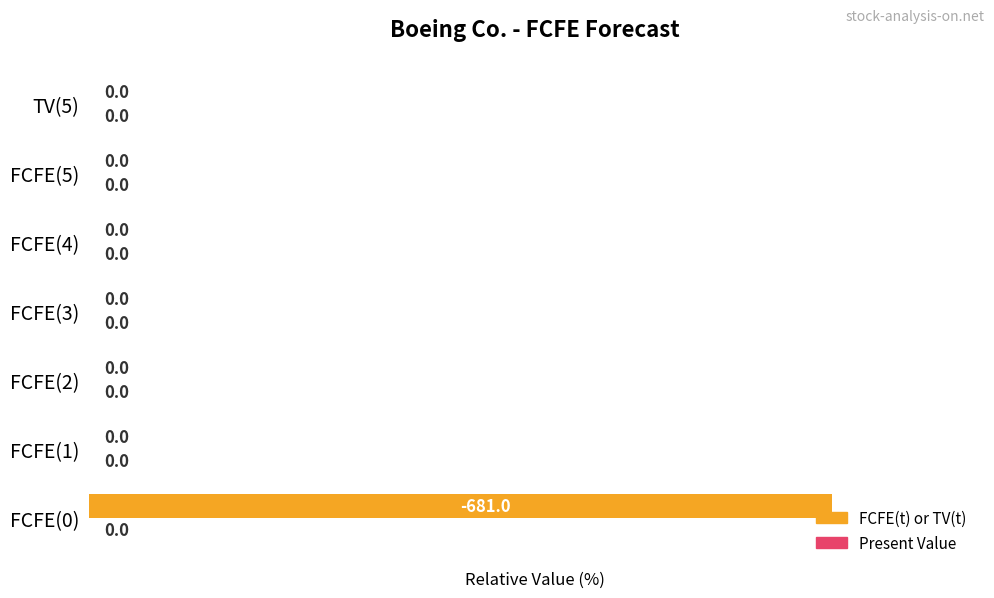

What is the sum of the values at FCFE(5) and FCFE(0)?

100